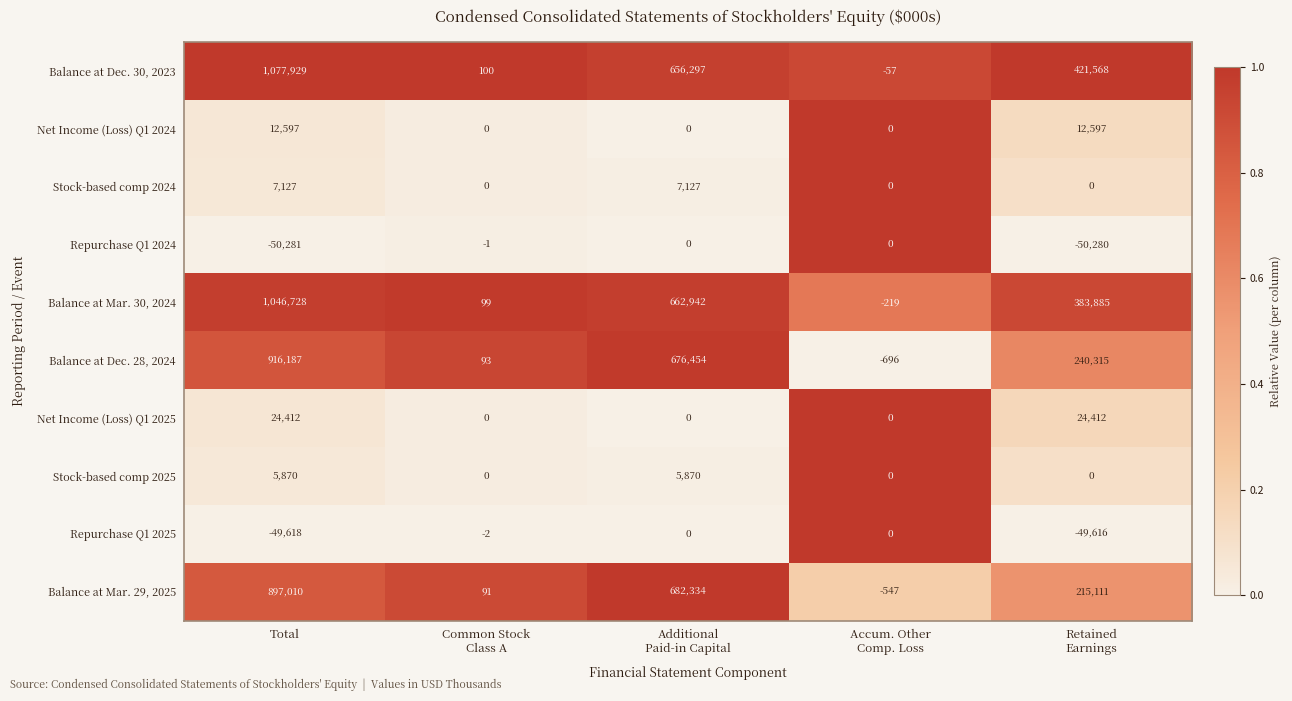

What is the difference between the second highest and minimum values in the Balance at Mar. 29, 2025 series?

682881